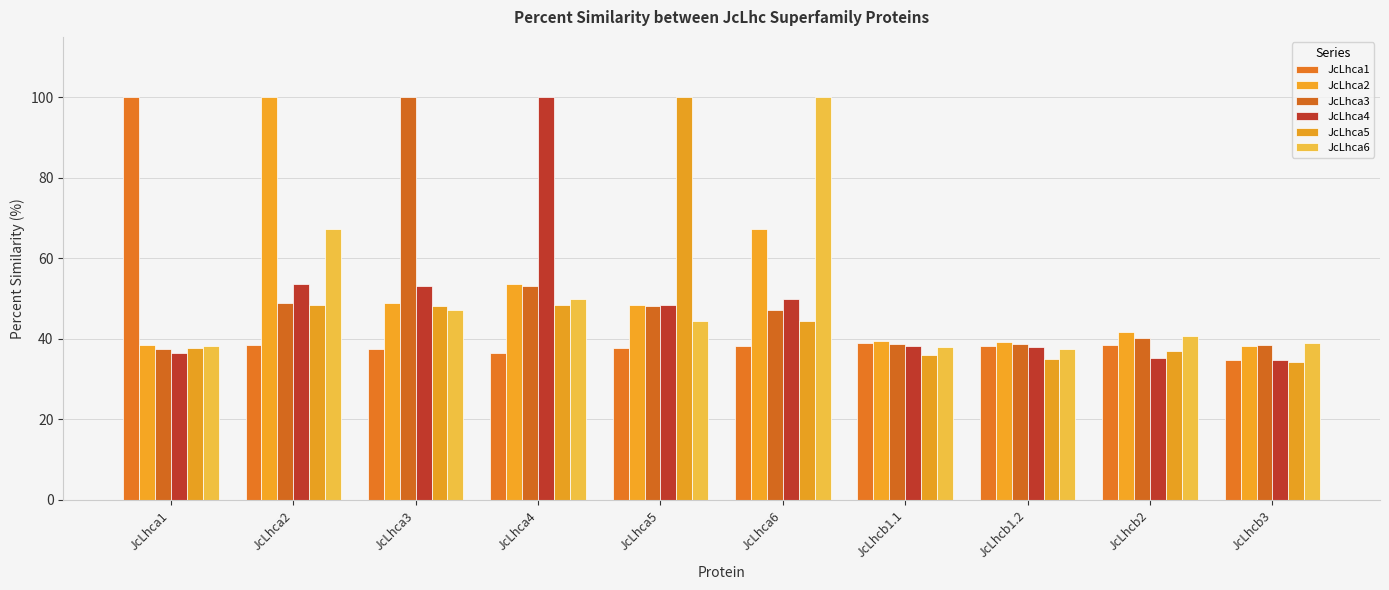

What is the value of the JcLhca3 bar at the 5th from the left?

48.2